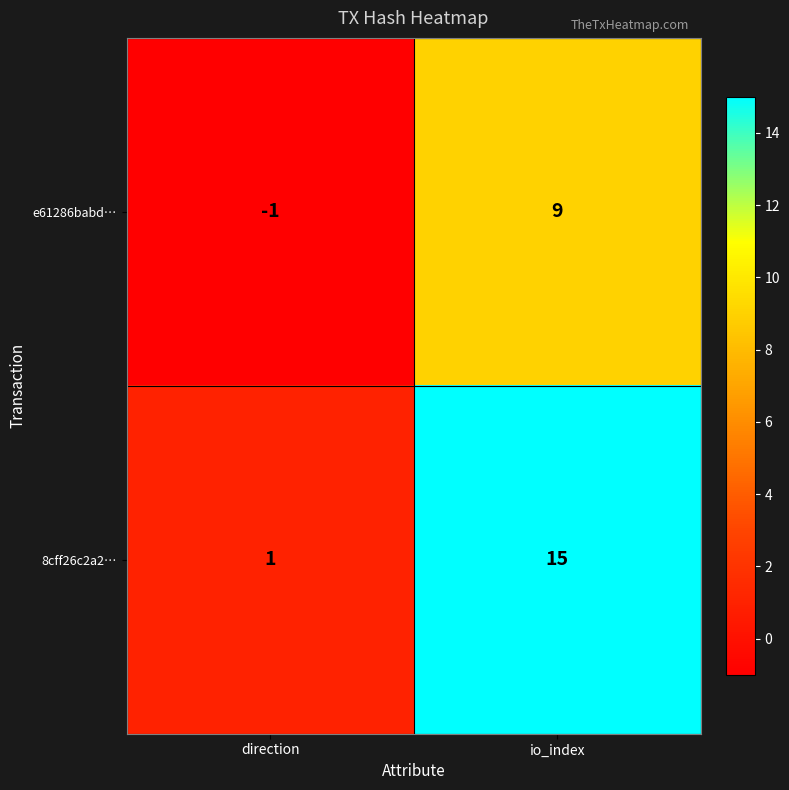

Which category has the lowest value across all series?

direction